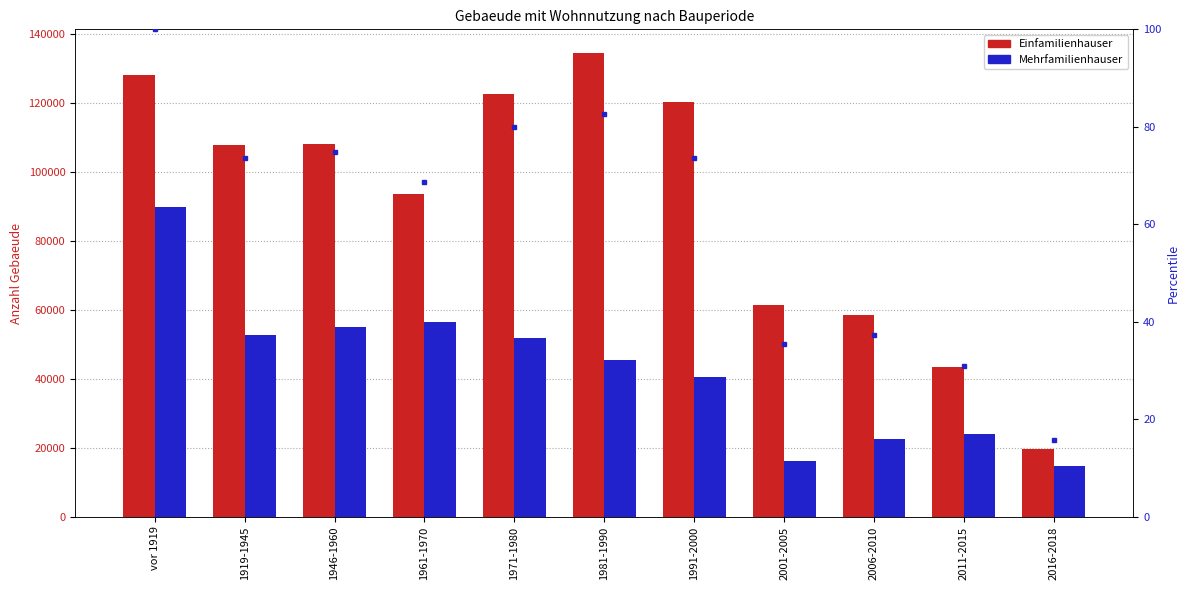

What is the sum of all percentile rank within the sample values?

672.7